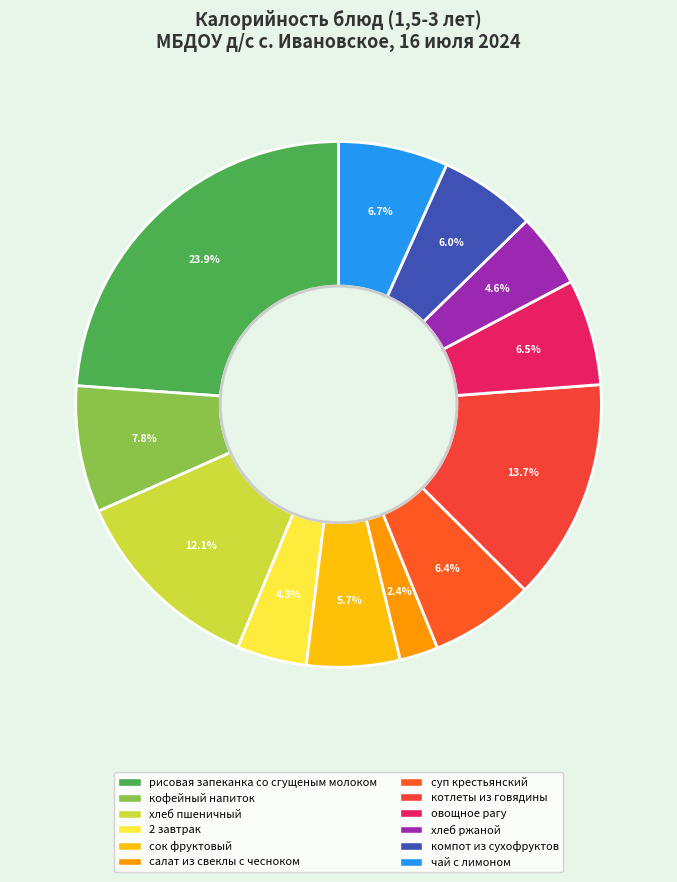

What percentage is the хлеб пшеничный slice, to the nearest percent?

12%